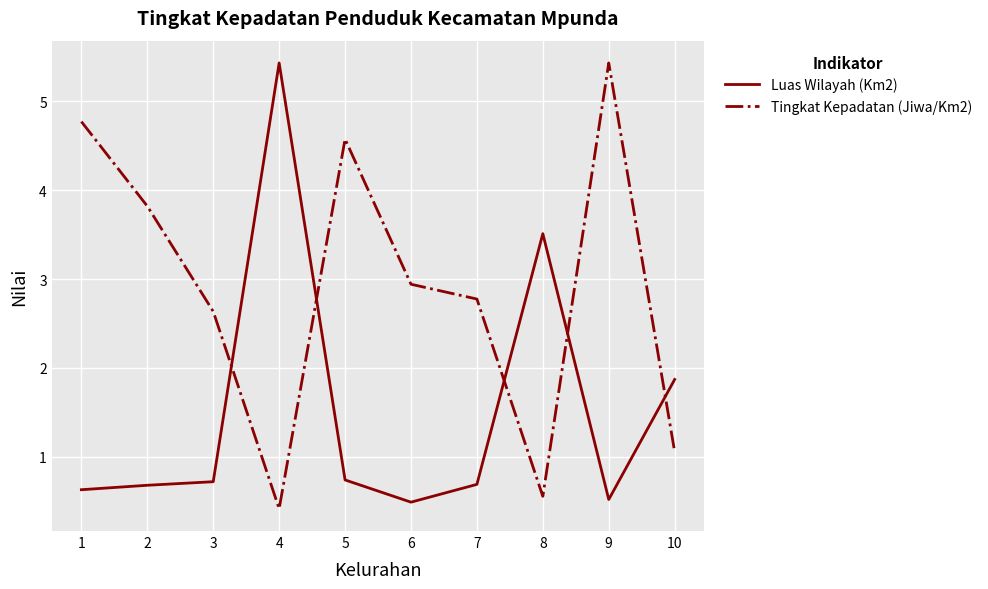

Rank the series at 2 from lowest to highest value.

Luas Wilayah (Km2), Tingkat Kepadatan (Jiwa/Km2)